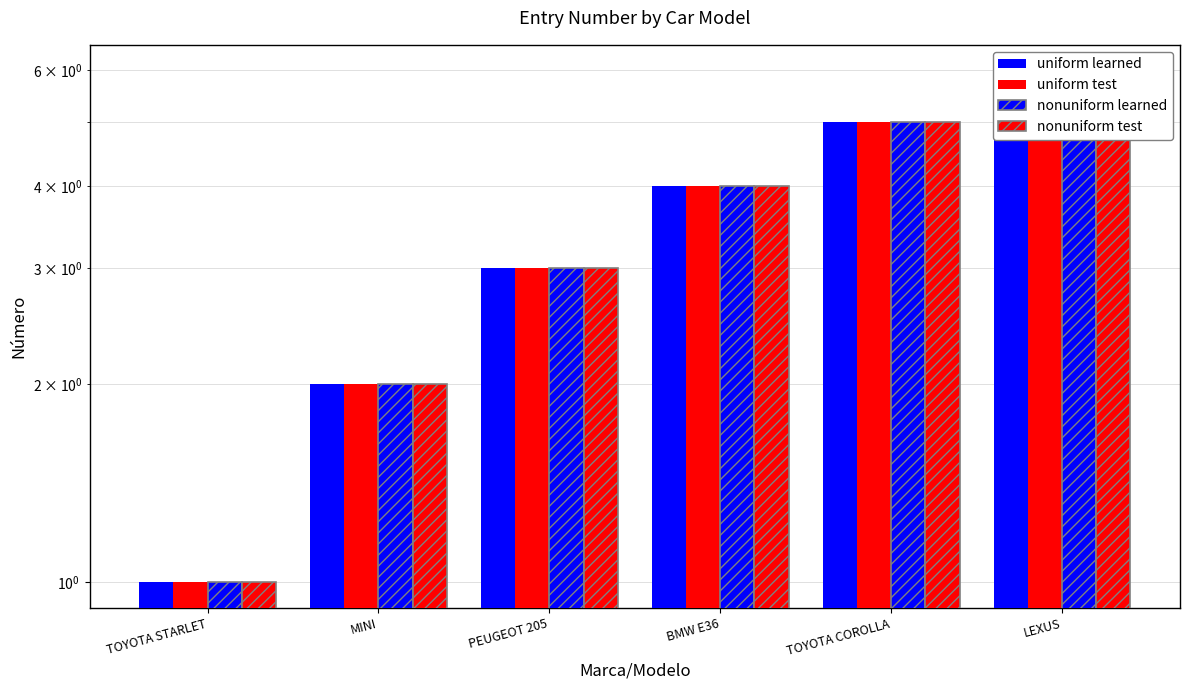

How many values in the uniform learned series exceed 4?

2